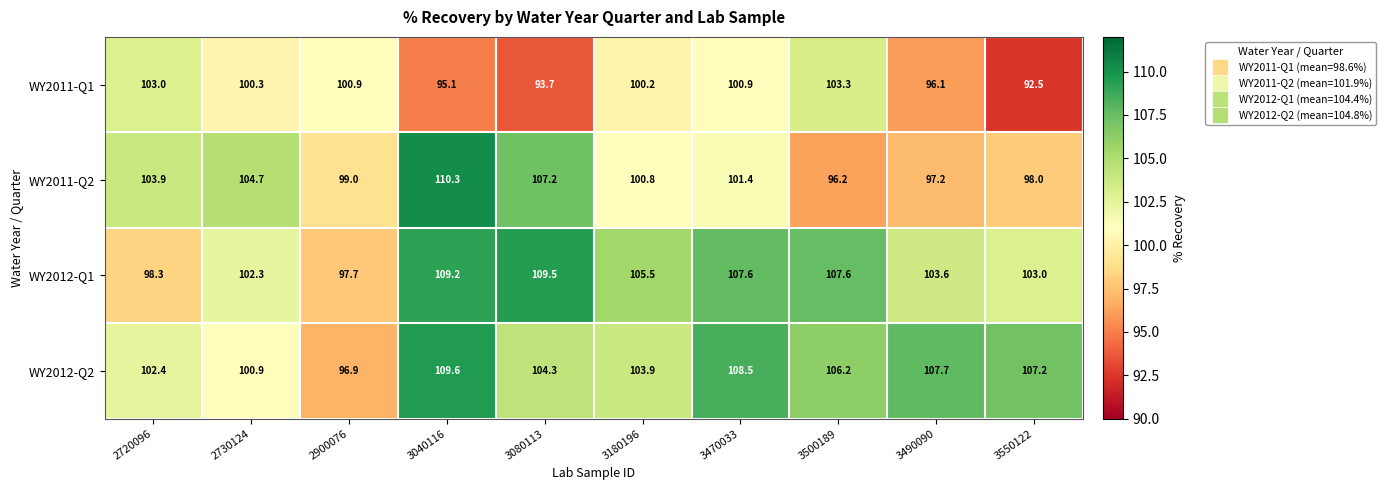

What is the greatest value displayed?

110.3